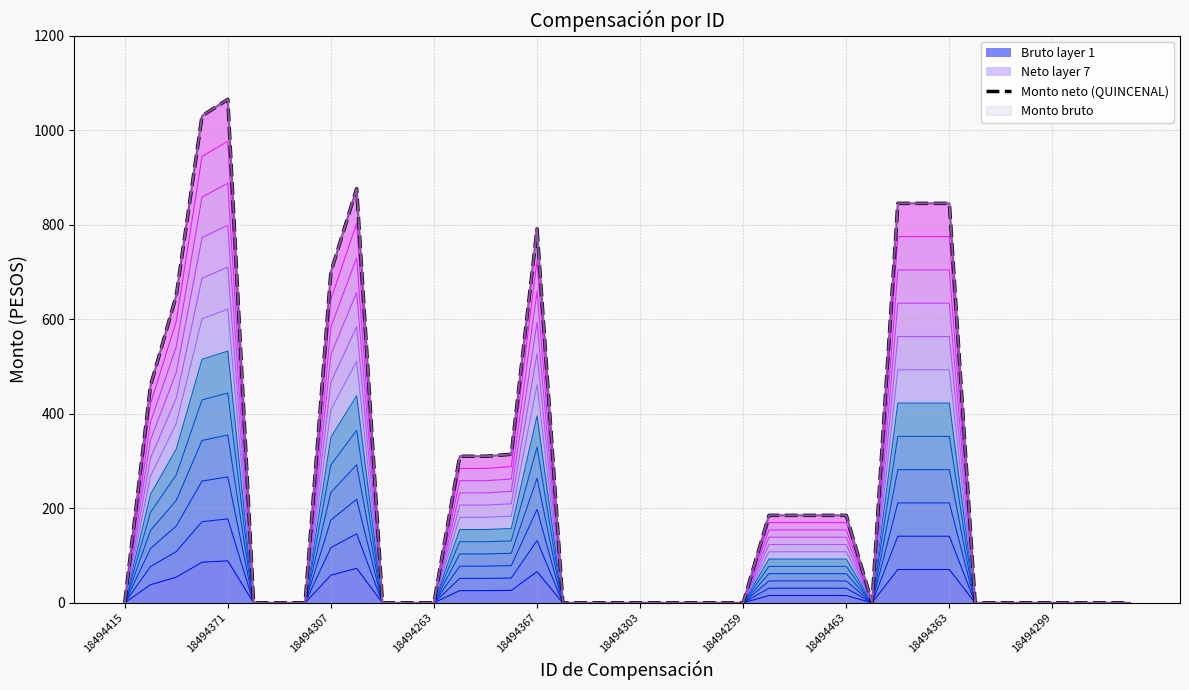

What is the maximum value for Bruto layer 1?

88.8